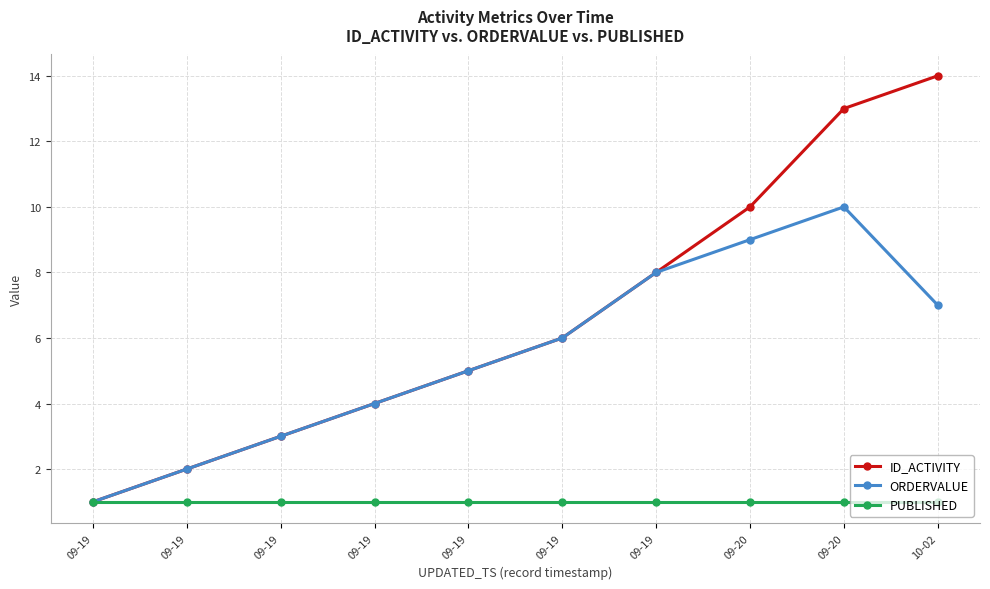

How many data points does each series have?

10